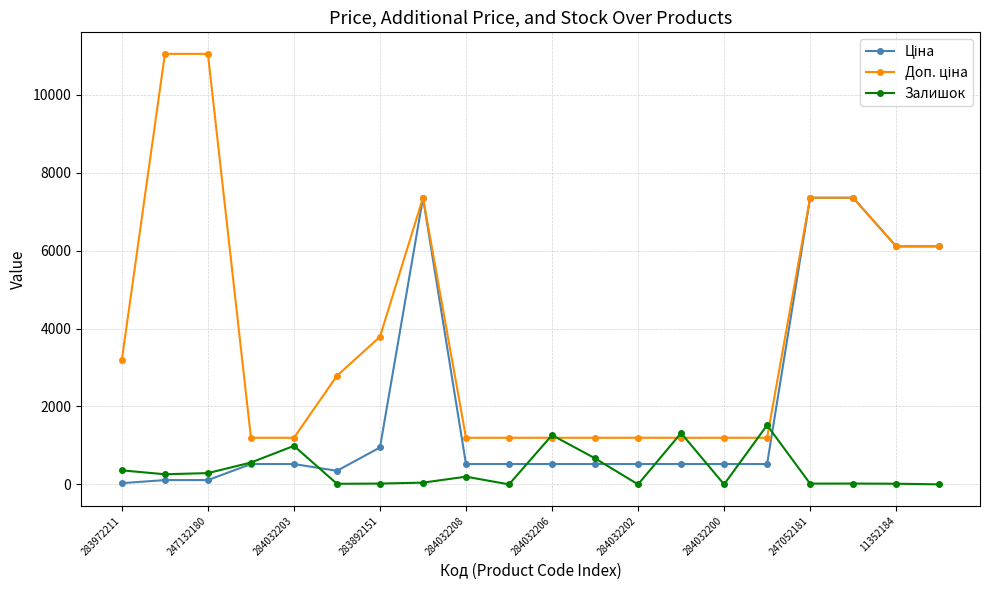

True or false: Залишок has more than 2 interior local peaks.

True